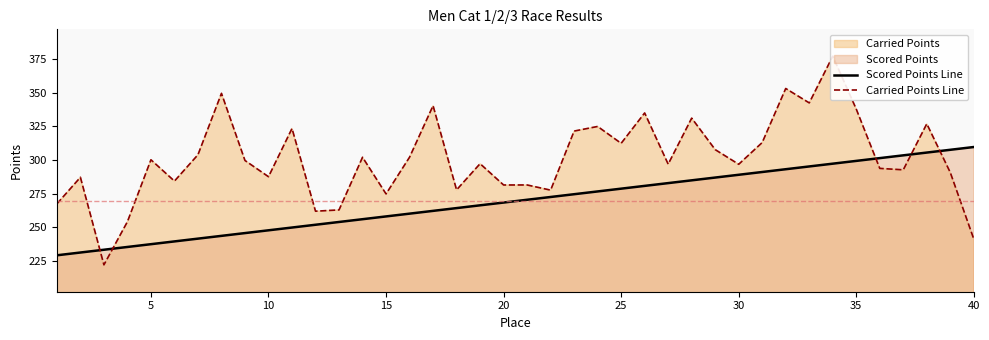

Is it true that Scored Points Line equals 405.1 at 10?

False